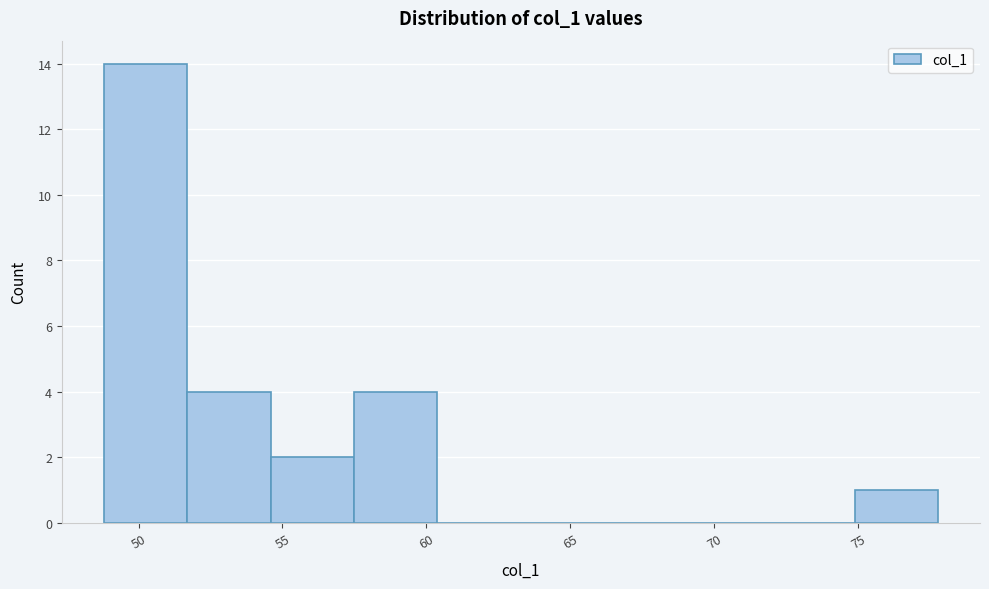

Reading left to right, transcribe this chart: for each bar, give the range it covers on the x-axis and its height. Neither the bar edges nor the heights are printed on the chart, so give them approximately, as read against the axes.

49.0 to 51.5: 14
51.5 to 54.5: 4
54.5 to 57.5: 2
57.5 to 60.5: 4
60.5 to 63.5: 0
63.5 to 66.0: 0
66.0 to 69.0: 0
69.0 to 72.0: 0
72.0 to 75.0: 0
75.0 to 78.0: 1